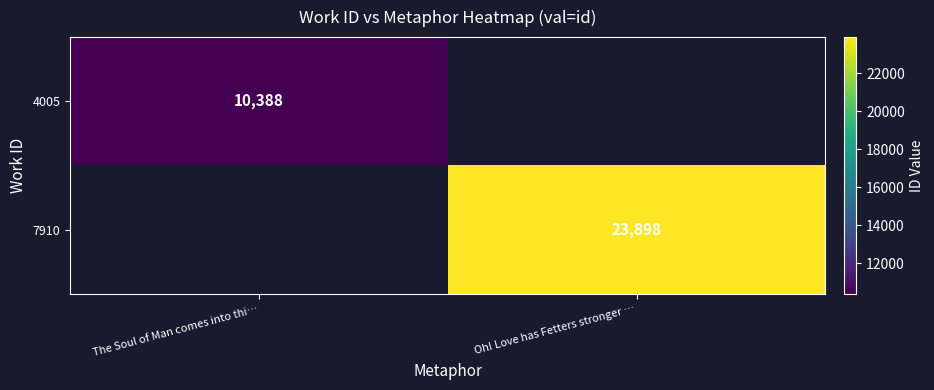

The 4005 series shows 5531 at The Soul of Man comes into thi…. True or false?

False